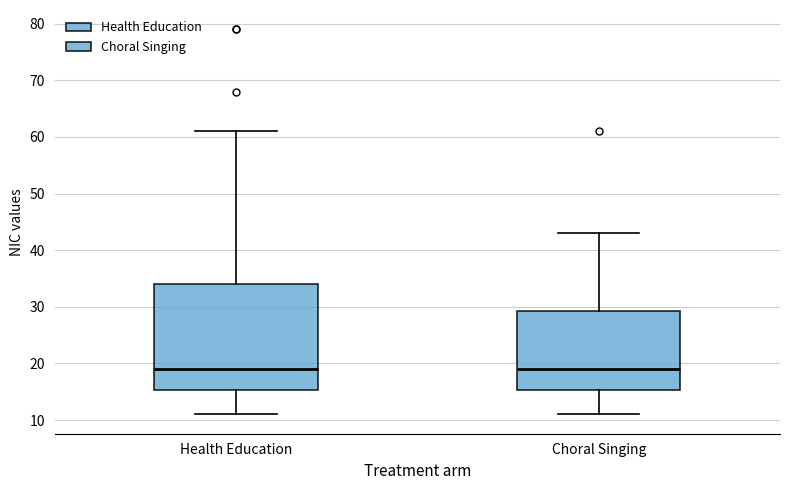

Reading left to right, transcribe this box plot: for each box, give where its median line is, the range the box spans, and where its two whiskers end, as read against the y-axis. The values are not printed on the chart, so give them approximately, as read against the axis.

Health Education: median 19, box 15 to 34, whiskers 11 to 61
Choral Singing: median 19, box 15 to 29, whiskers 11 to 43